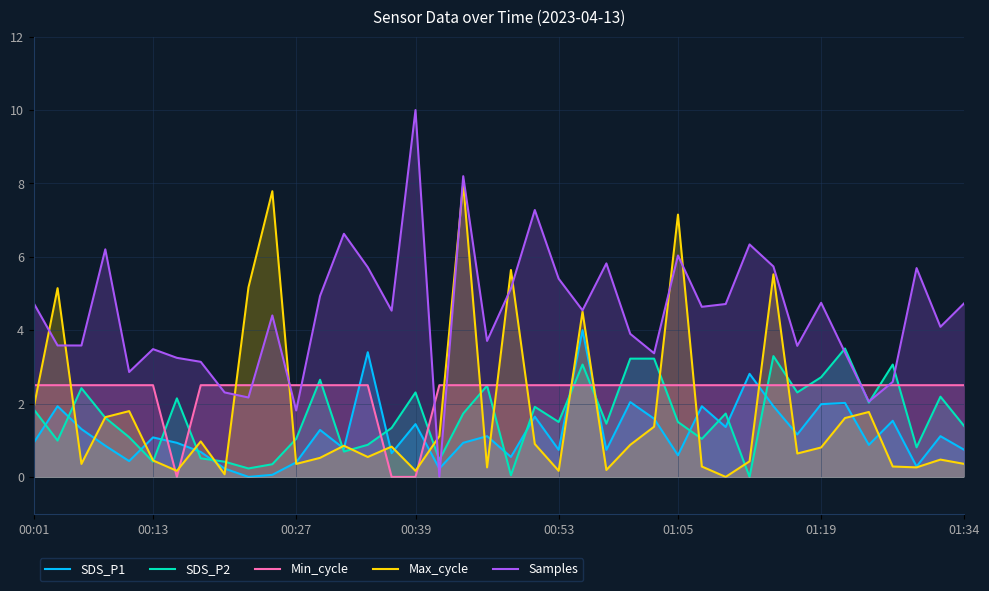

Count the number of data series in this chart.

5